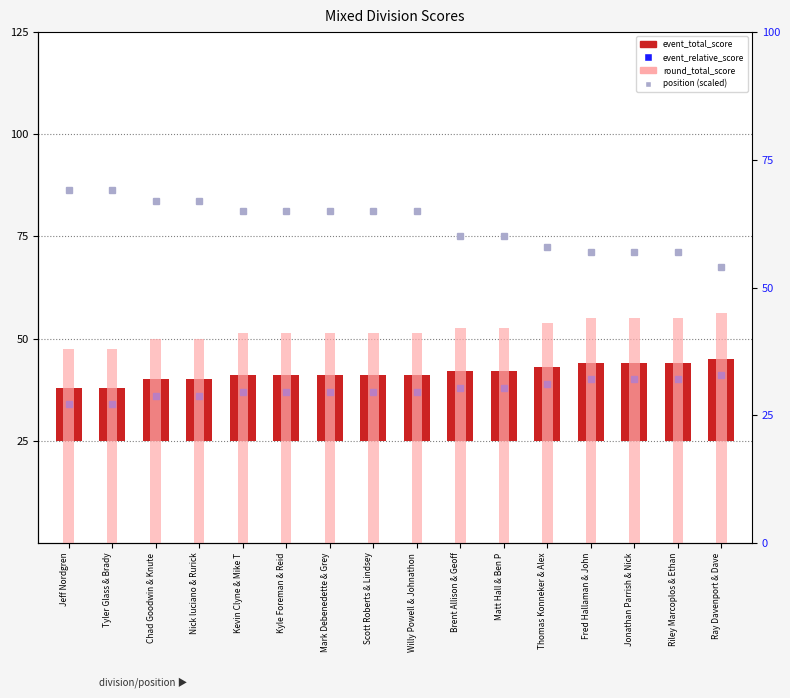

At Kyle Foreman & Reid, list the series in order from smallest to largest.

event_total_score, event_relative_score, round_total_score, position (scaled)